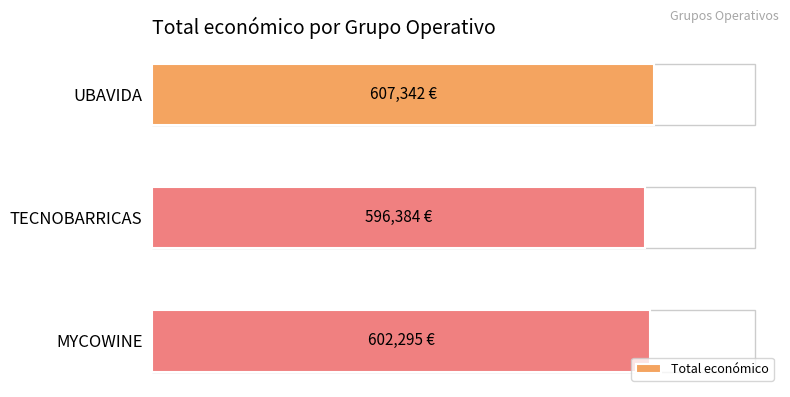

Is it true that the value at MYCOWINE is 602295.4?

True